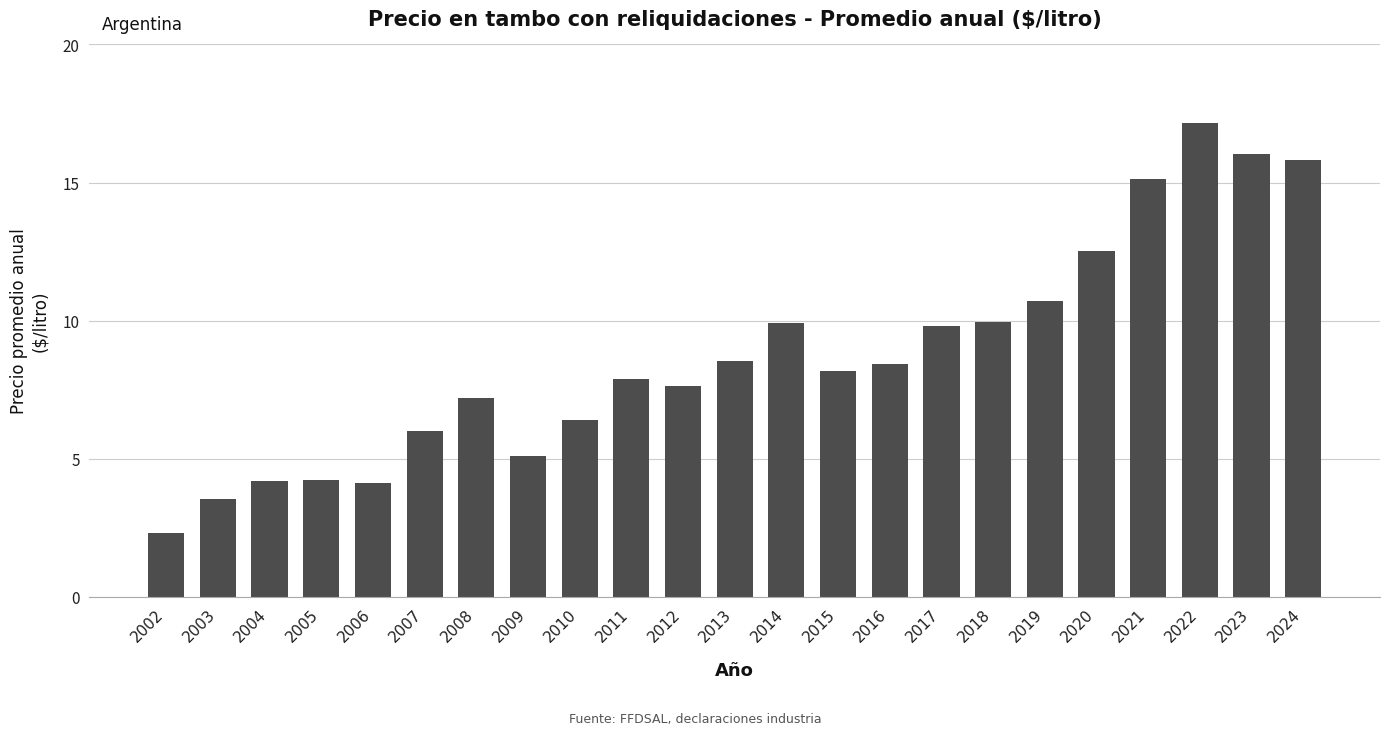

What value does the data have at 2009?

5.1